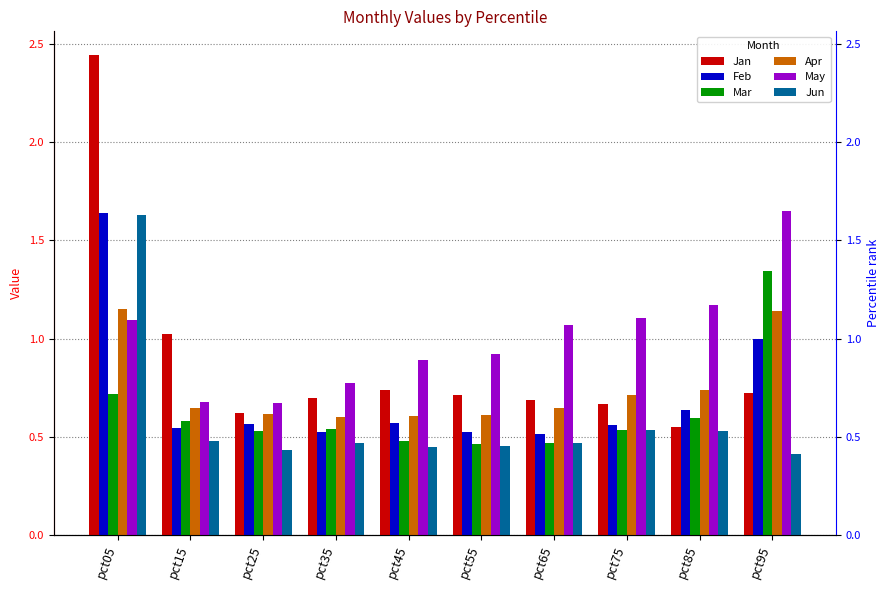

What is the difference between the maximum and minimum values in the Jun series?

1.2